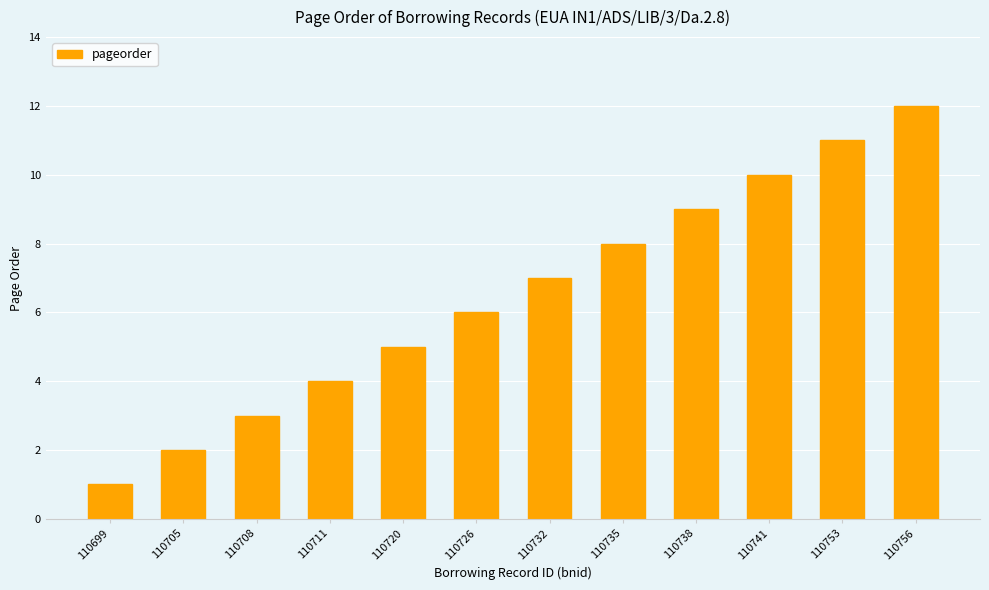

Is it true that the value at 110711 is 6?

False